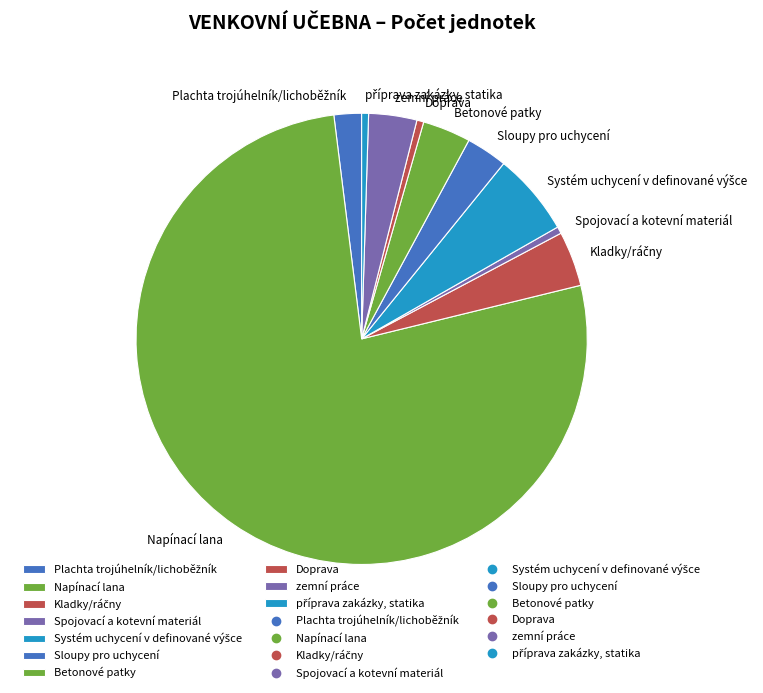

Is the sum of Sloupy pro uchycení and Betonové patky greater than half?

No